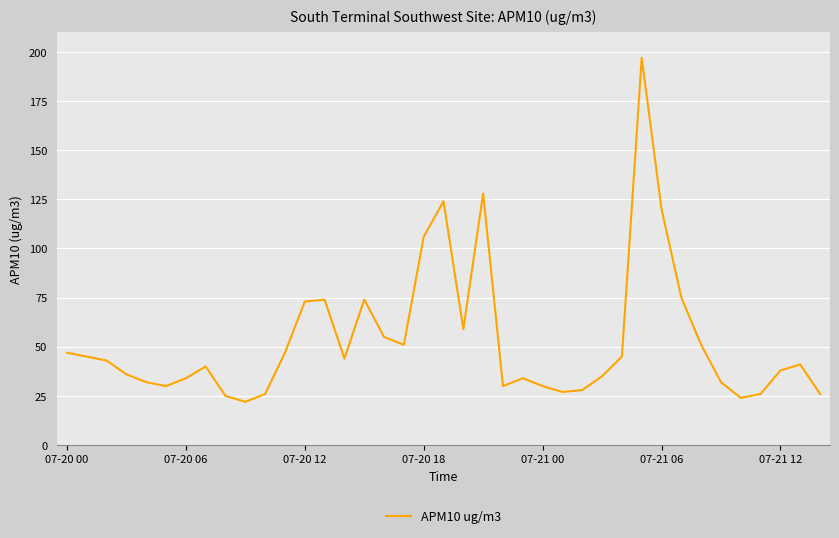

What is the difference between the maximum and minimum values?

175